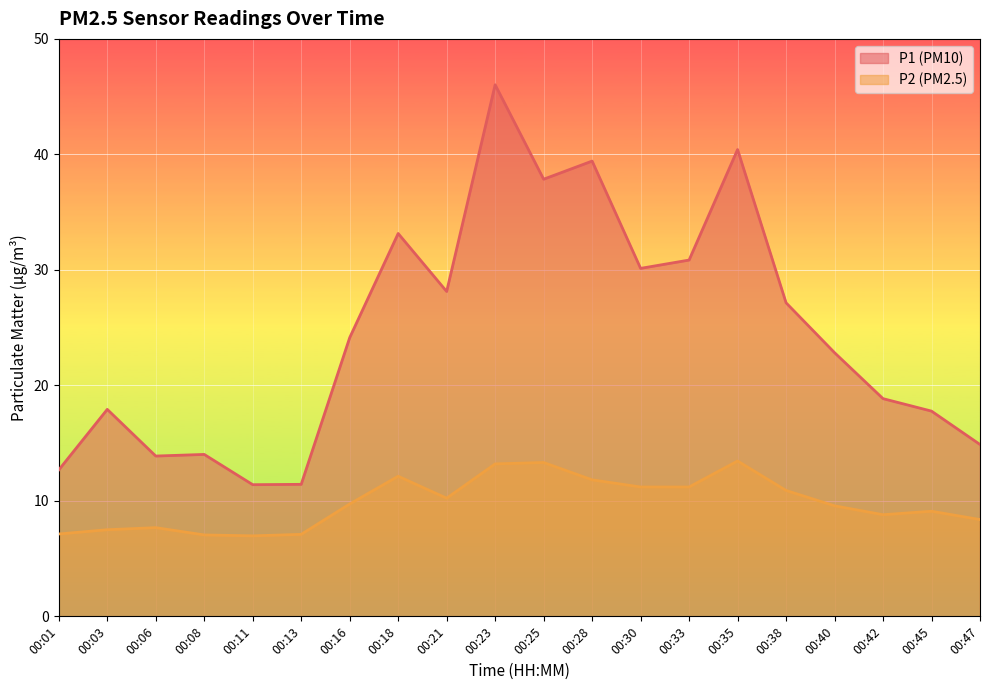

Reading left to right, what are all the values shown in this chart?

P1: 00:01=12.7	00:03=17.9	00:06=13.9	00:08=14.0	00:11=11.4	00:13=11.4	00:16=24.1	00:18=33.1	00:21=28.1	00:23=46.0	00:25=37.9	00:28=39.4	00:30=30.1	00:33=30.9	00:35=40.4	00:38=27.1	00:40=22.8	00:42=18.9	00:45=17.8	00:47=14.9
P2: 00:01=7.1	00:03=7.5	00:06=7.7	00:08=7.0	00:11=7.0	00:13=7.1	00:16=9.7	00:18=12.1	00:21=10.2	00:23=13.2	00:25=13.3	00:28=11.8	00:30=11.2	00:33=11.2	00:35=13.4	00:38=10.9	00:40=9.6	00:42=8.8	00:45=9.1	00:47=8.4